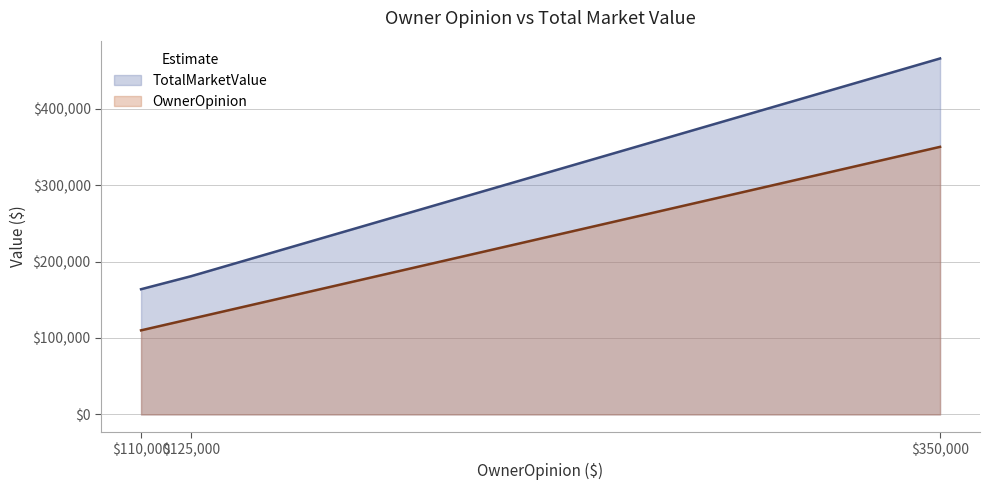

What is the total value across all series at $110,000?

273800